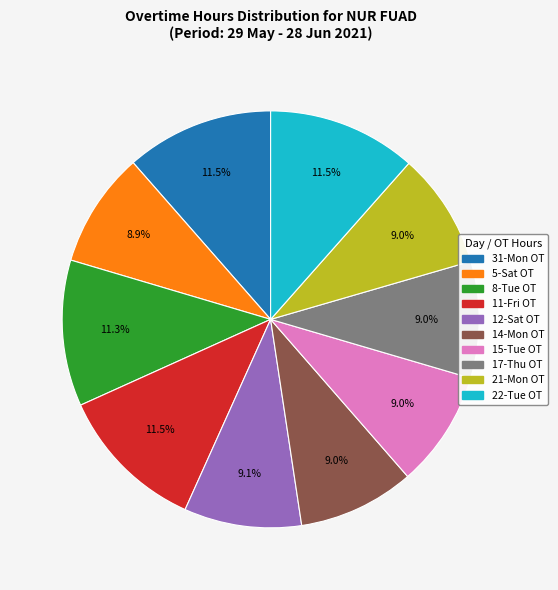

To the nearest percent, what portion does 8-Tue OT represent?

11%